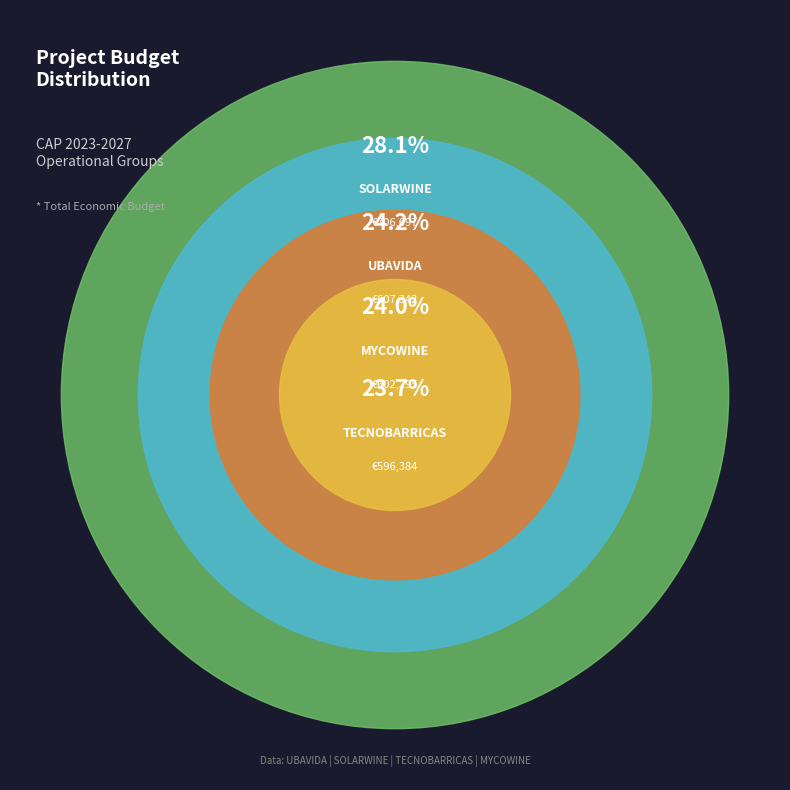

True or false: SOLARWINE accounts for 20% of the total.

False